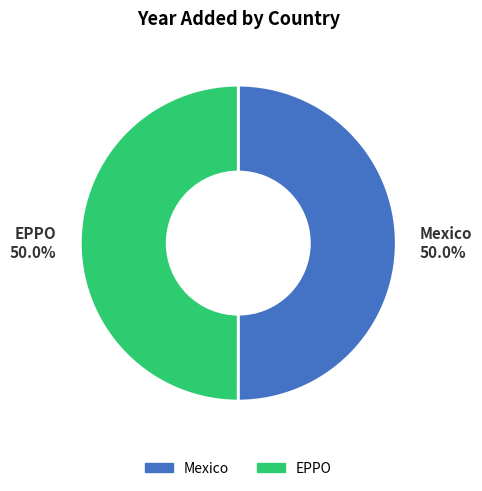

Combined, what portion of the pie is Mexico and EPPO?

100.0%